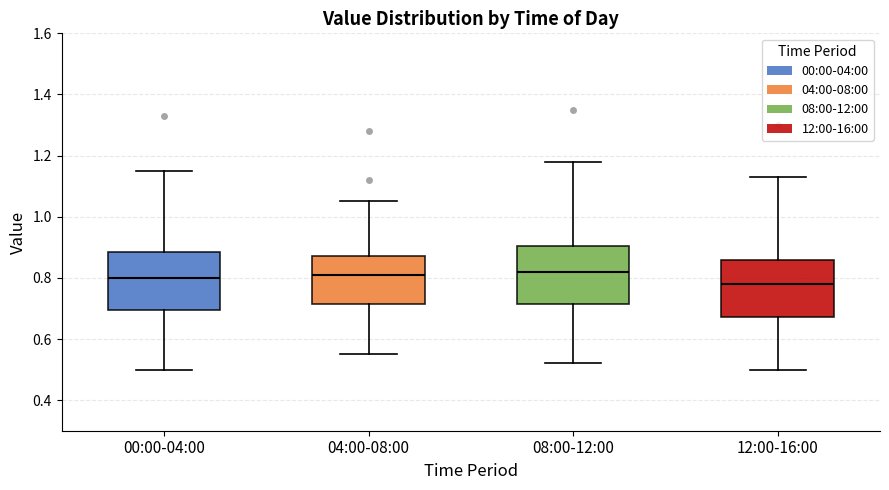

Reading left to right, read every box against the y-axis: the position of its median line, the range the box covers, and the ends of its whiskers. The values are not printed on the chart, so give them approximately, as read against the axis.

00:00-04:00: median 0.80, box 0.70 to 0.88, whiskers 0.50 to 1.16
04:00-08:00: median 0.82, box 0.72 to 0.88, whiskers 0.56 to 1.06
08:00-12:00: median 0.82, box 0.72 to 0.90, whiskers 0.52 to 1.18
12:00-16:00: median 0.78, box 0.68 to 0.86, whiskers 0.50 to 1.14